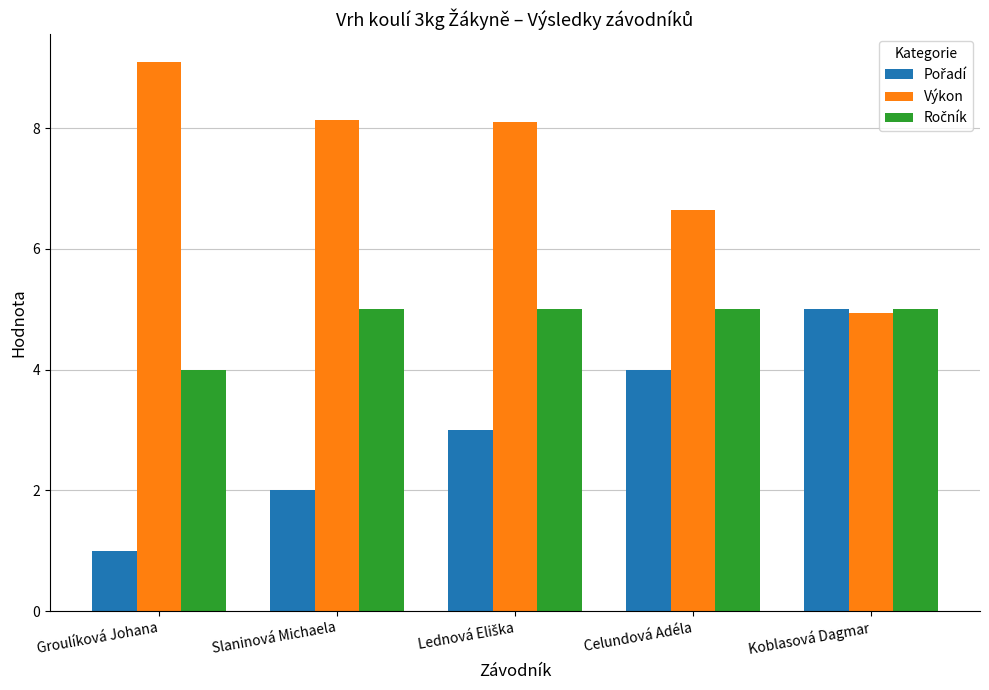

What is the difference between the second highest and minimum values in the Výkon series?

3.2